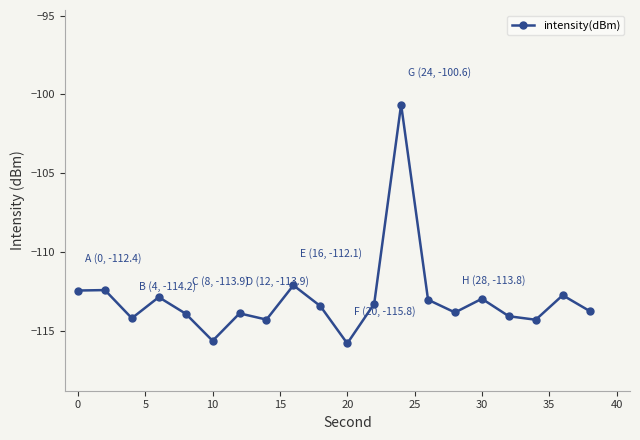

What is the smallest value displayed?

-115.8